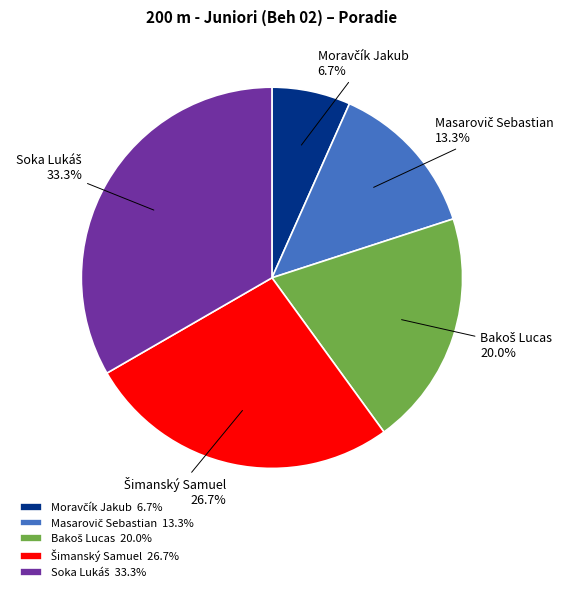

Is there any slice that represents more than half of the pie?

No